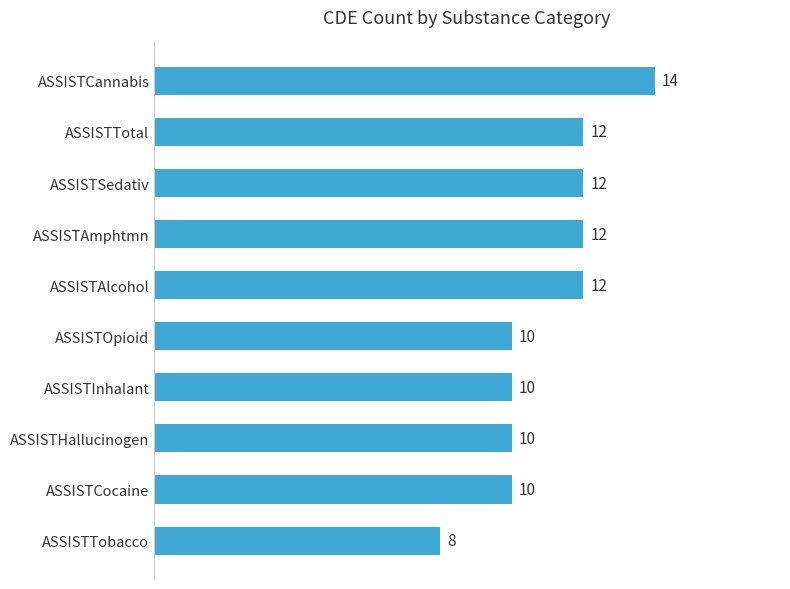

Which category has the lowest value across all series?

ASSISTTobacco